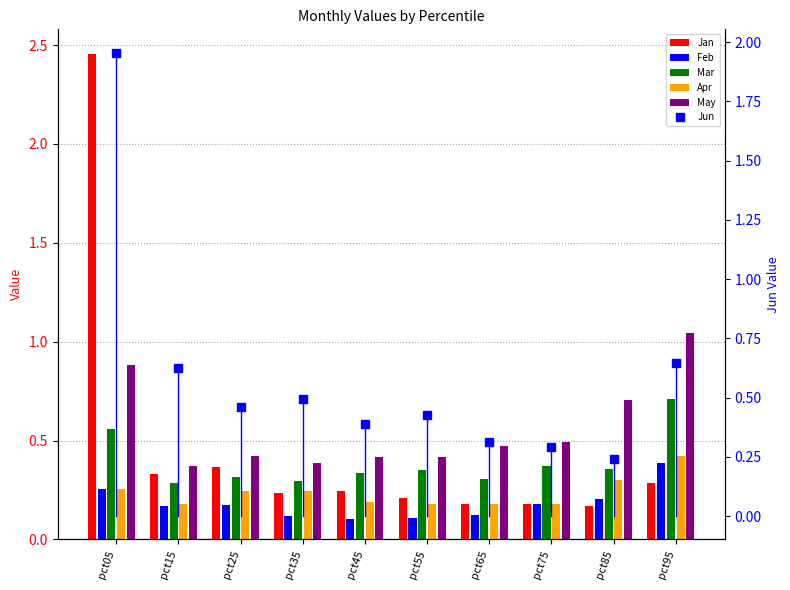

Does the chart contain any negative values?

No